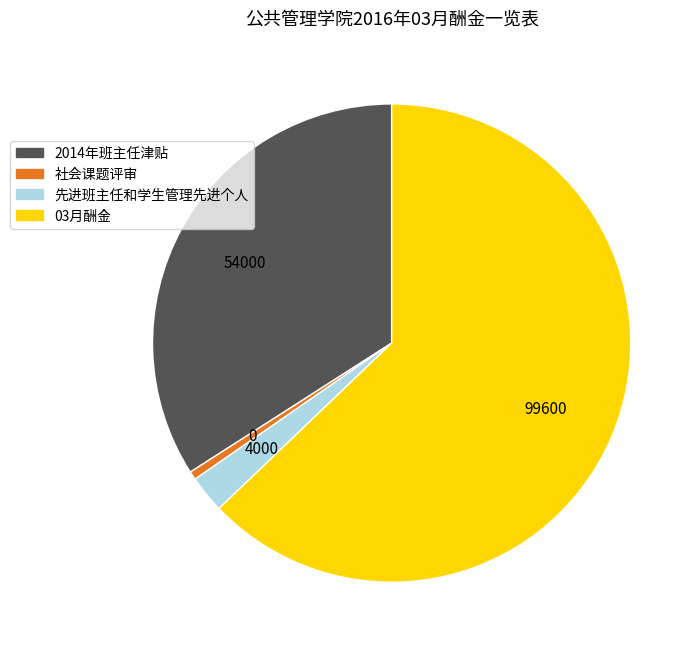

Does any single category account for the majority?

Yes